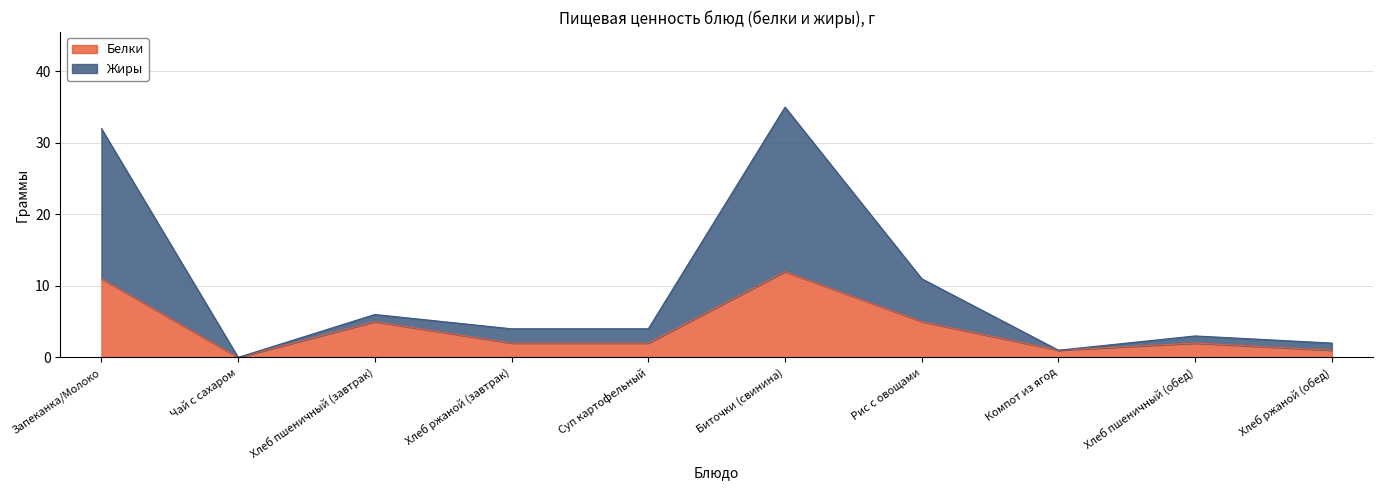

How many data points in Белки are above 2?

4